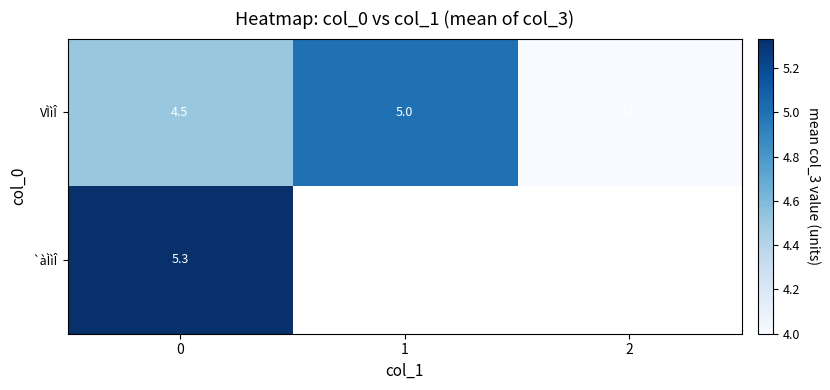

What is the difference between the second highest and minimum values in the VÌìÎ series?

0.5